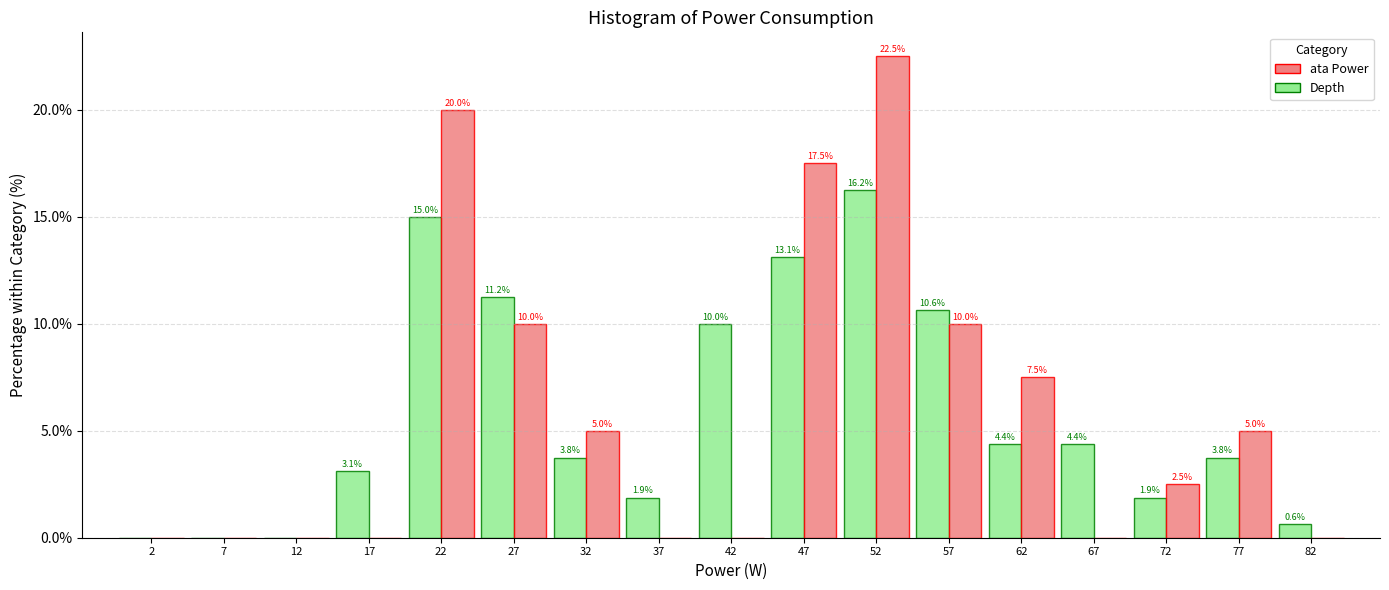

In the ata Power series, which range on the x-axis has the tallest bar?

50 to 55